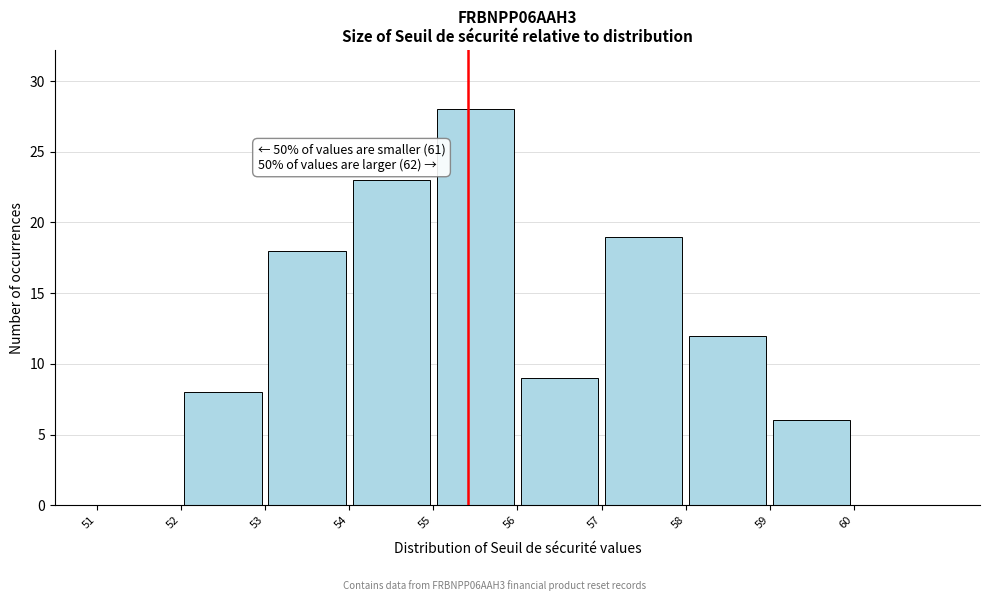

Which range on the x-axis has the tallest bar?

55 to 56